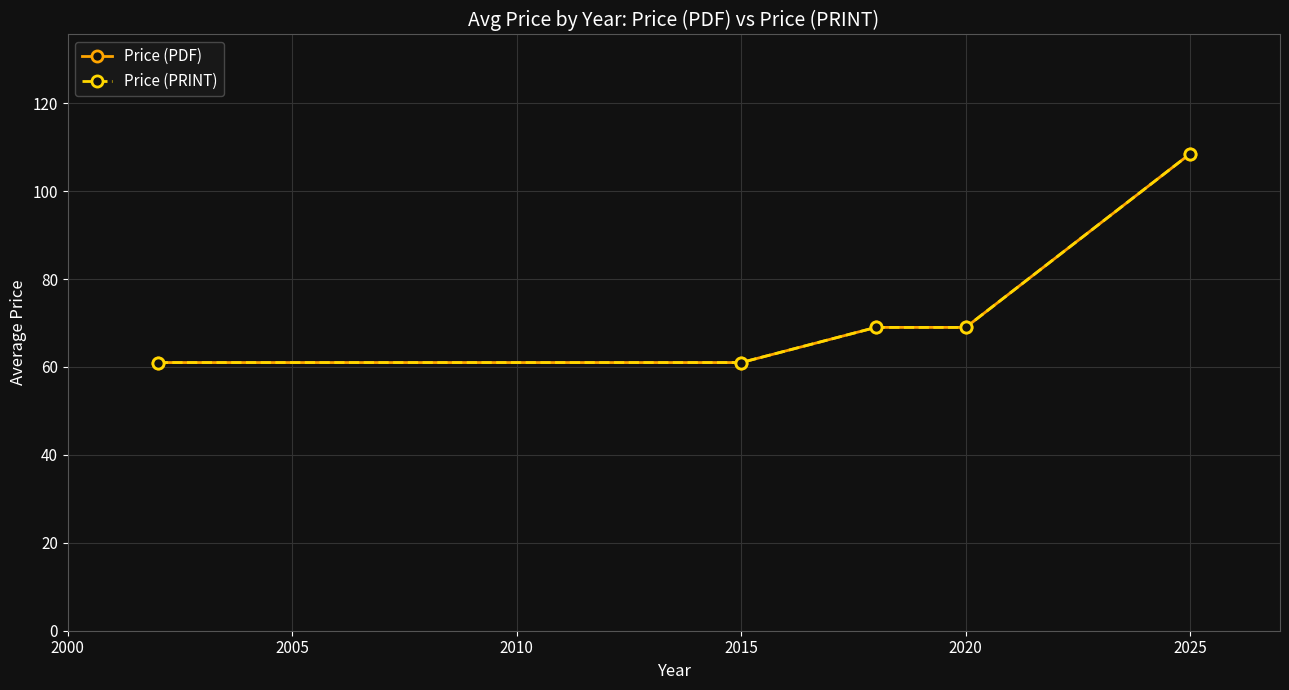

True or false: Price (PRINT) has more than 2 points higher than both neighbors.

False